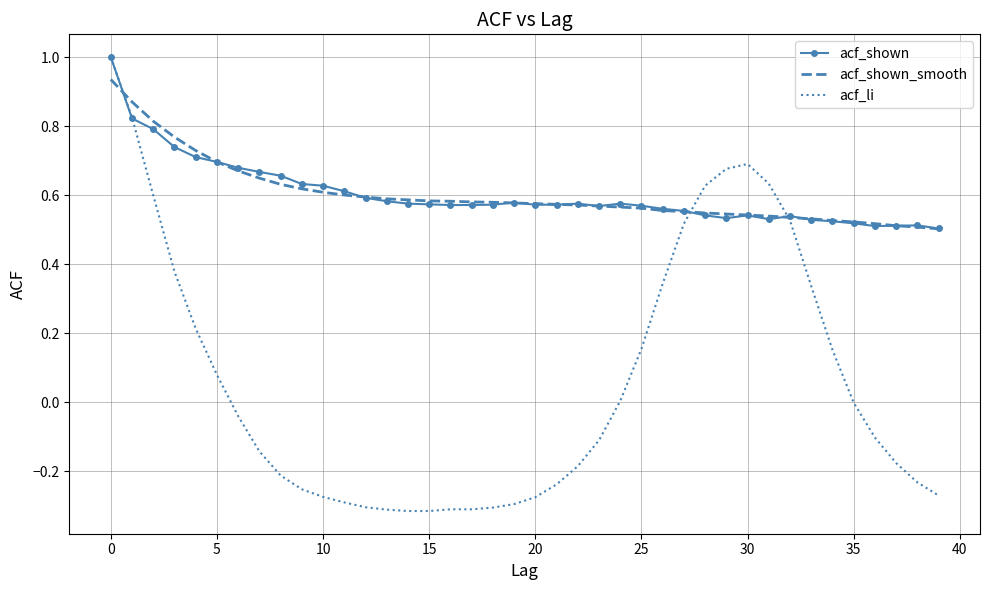

Which series has the widest spread of values?

acf_li